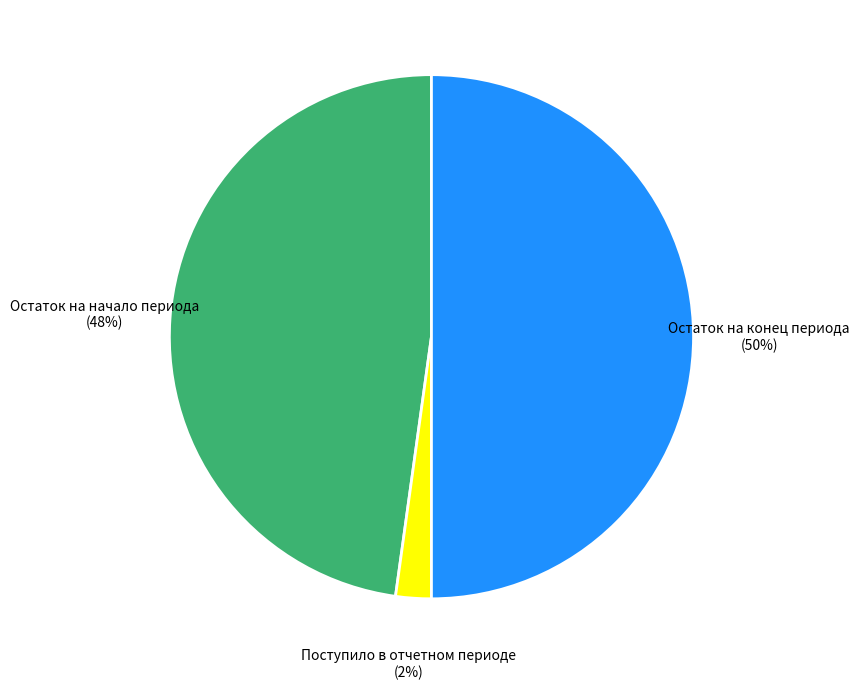

Is the sum of Поступило в отчетном периоде and Остаток на конец периода greater than half?

Yes